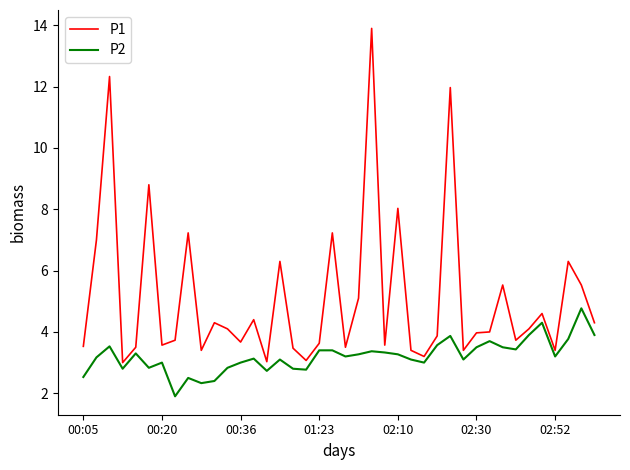

What is the difference between the maximum and minimum values in the P2 series?

2.9